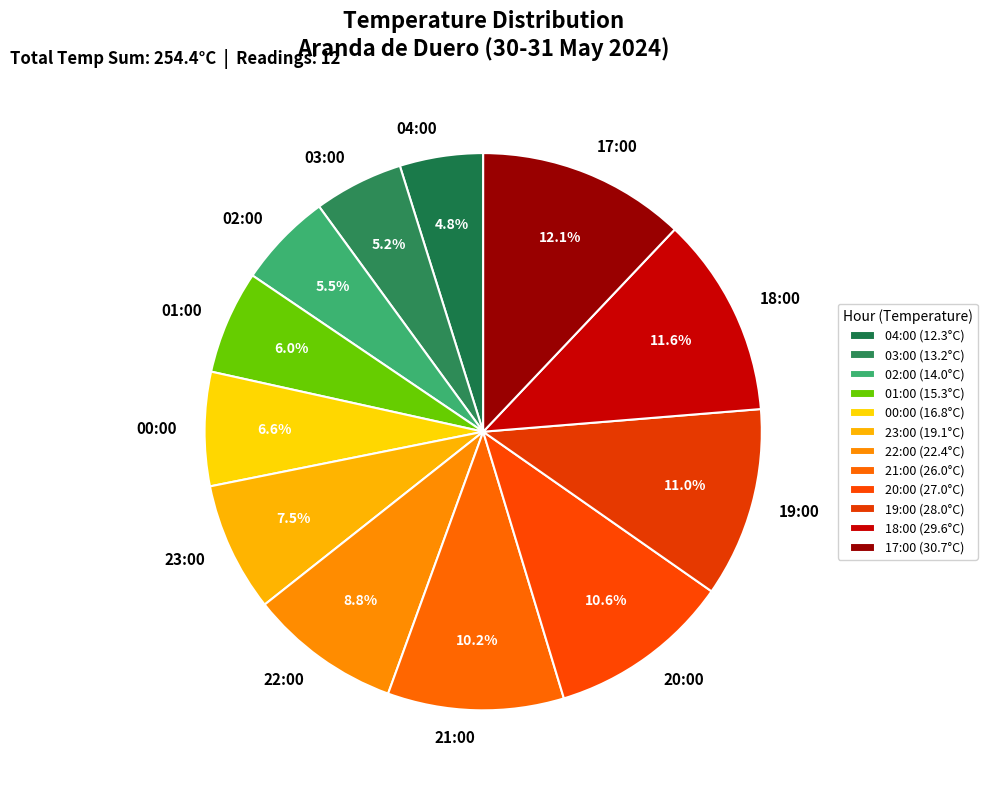

What percentage is NOT represented by 23:00?

92.5%